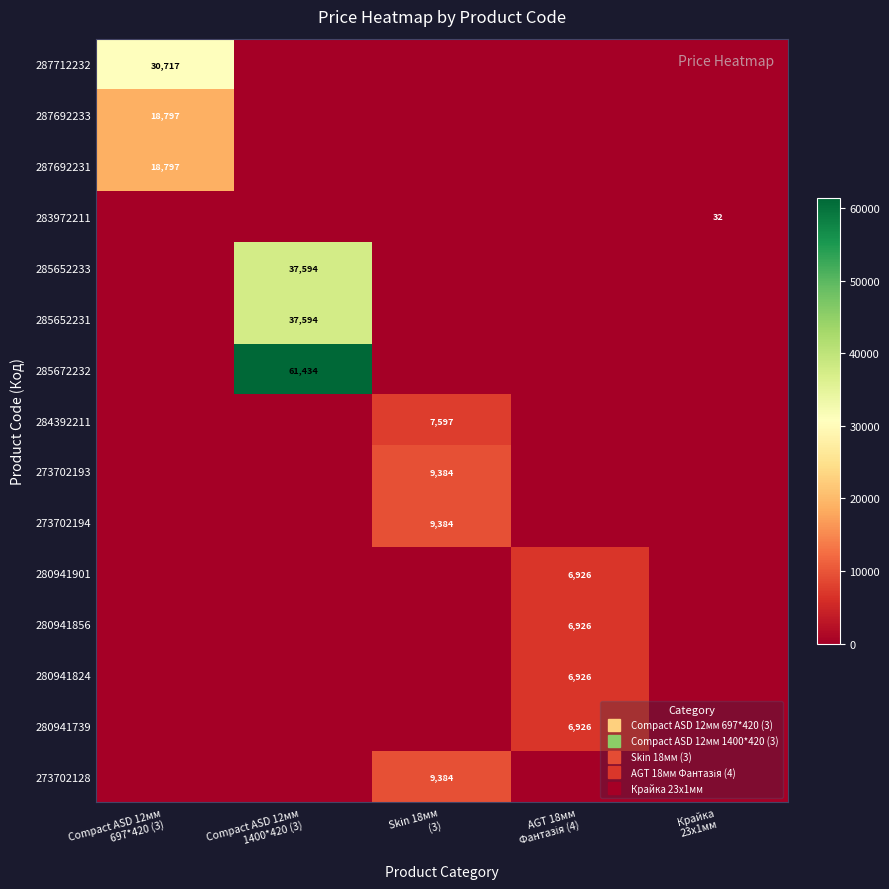

List the labels in order of 273702194 value, largest first.

Skin 18мм (3), Compact ASD 12мм 697*420 (3), Compact ASD 12мм 1400*420 (3), AGT 18мм Фантазія (4), Крайка 23x1мм